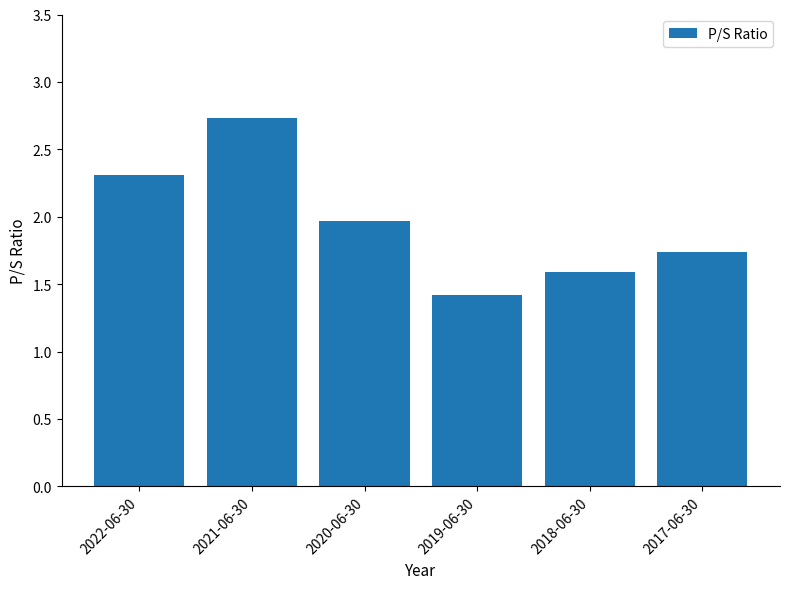

Read the value at 2019-06-30.

1.4